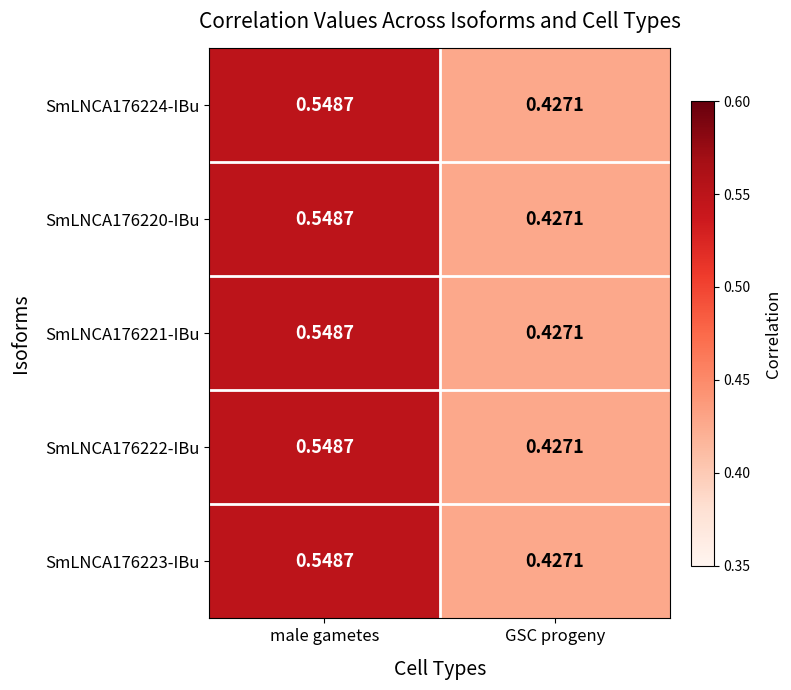

Where is SmLNCA176220-IBu nearest to the value 0?

GSC progeny